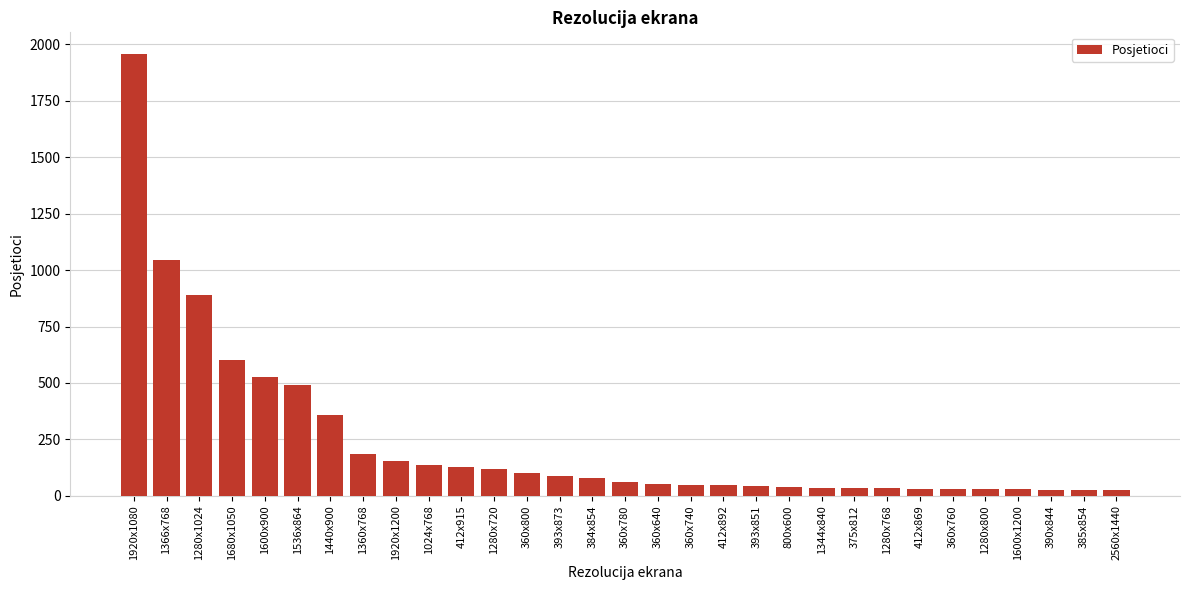

What is the label of the 27th bar from the left?

1280x800